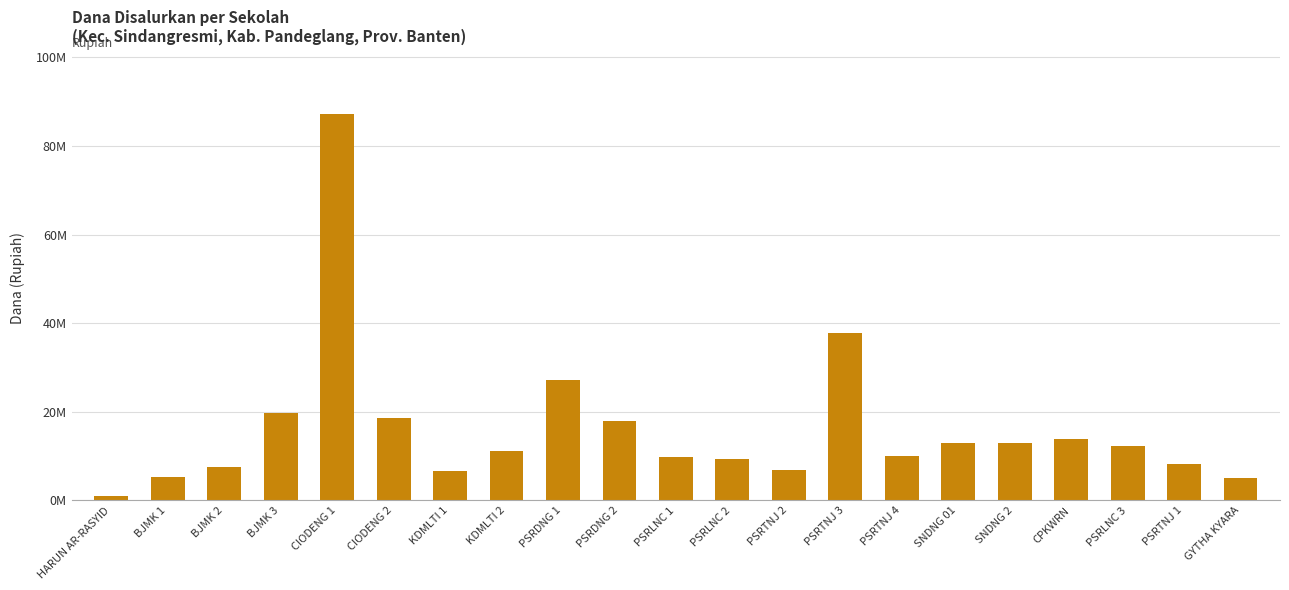

What is the label of the 21st bar from the left?

GYTHA KYARA